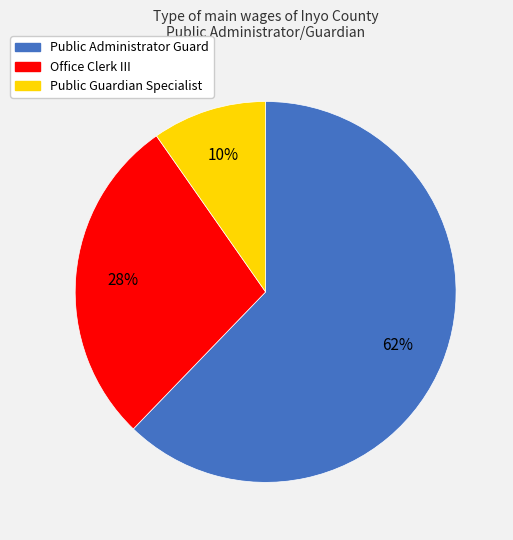

Which has a higher value, Public Administrator Guard or Public Guardian Specialist?

Public Administrator Guard